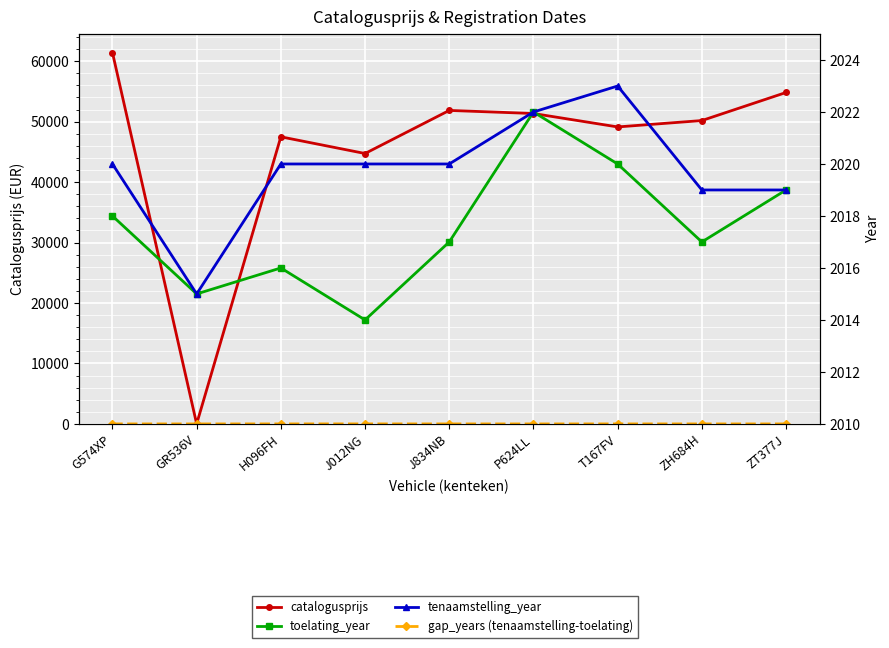

At which category does the chart reach its minimum across all series?

GR536V